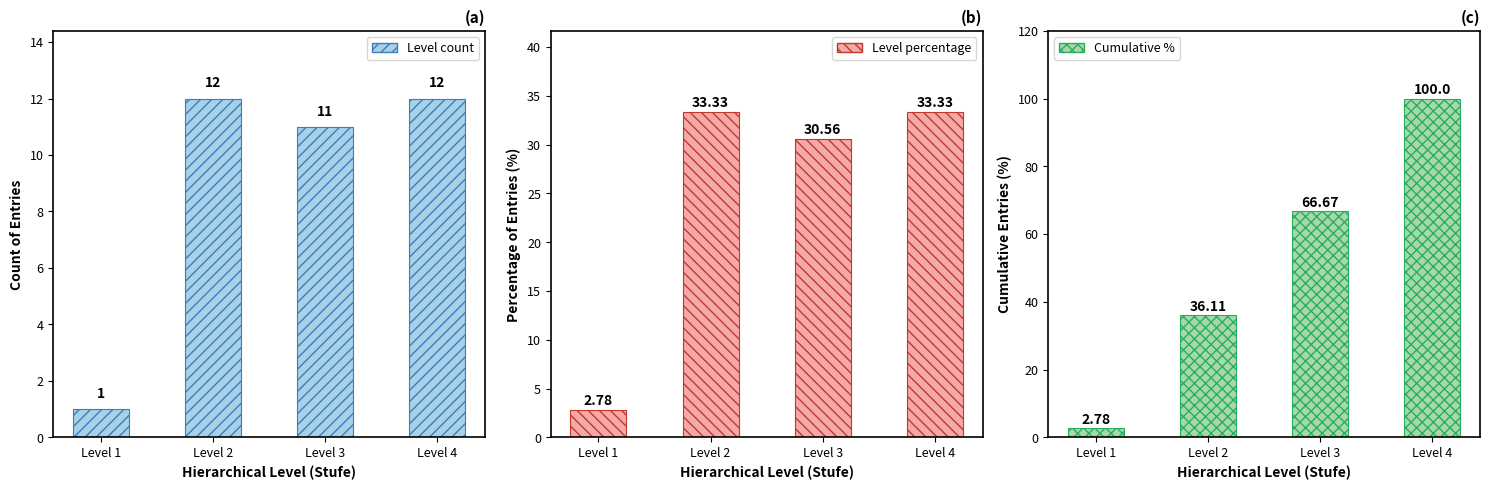

Count the number of data series in this chart.

3